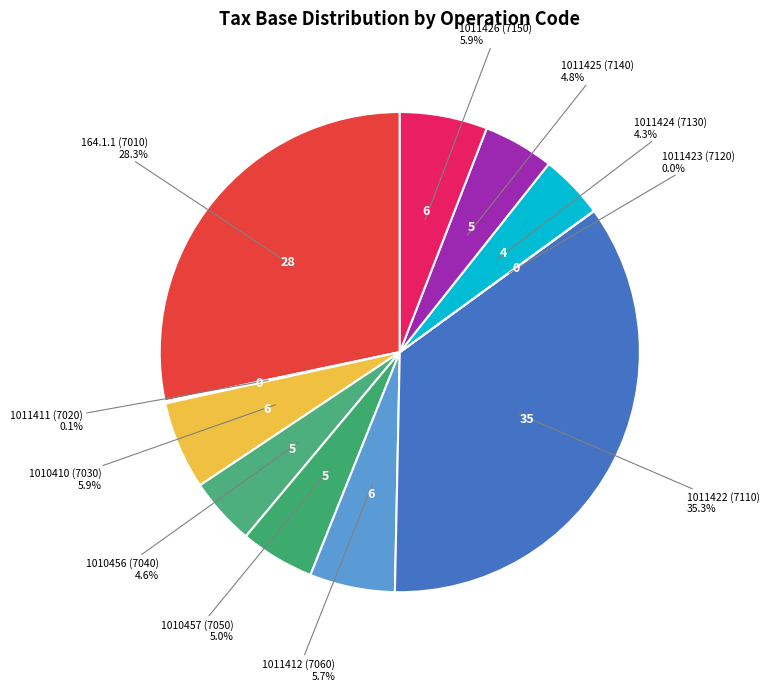

Is there a majority slice in this chart?

No